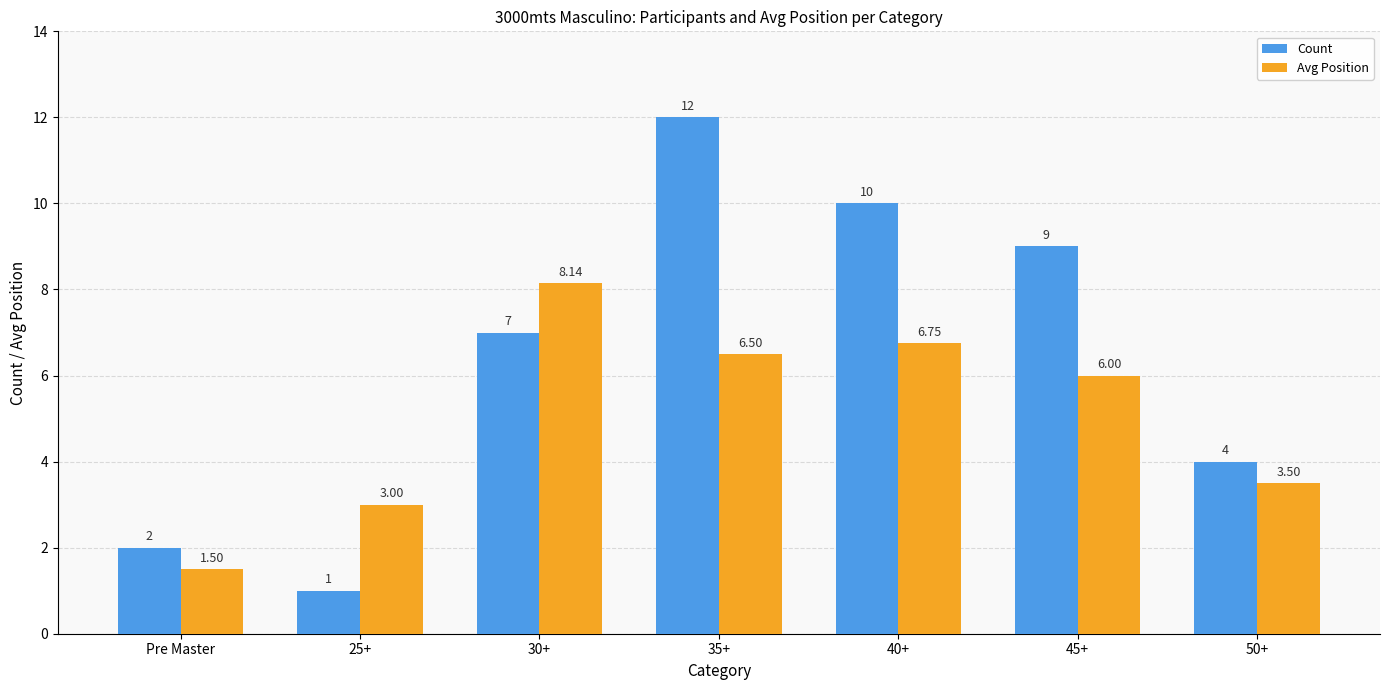

What is the difference between the highest and lowest values at 45+?

3.0